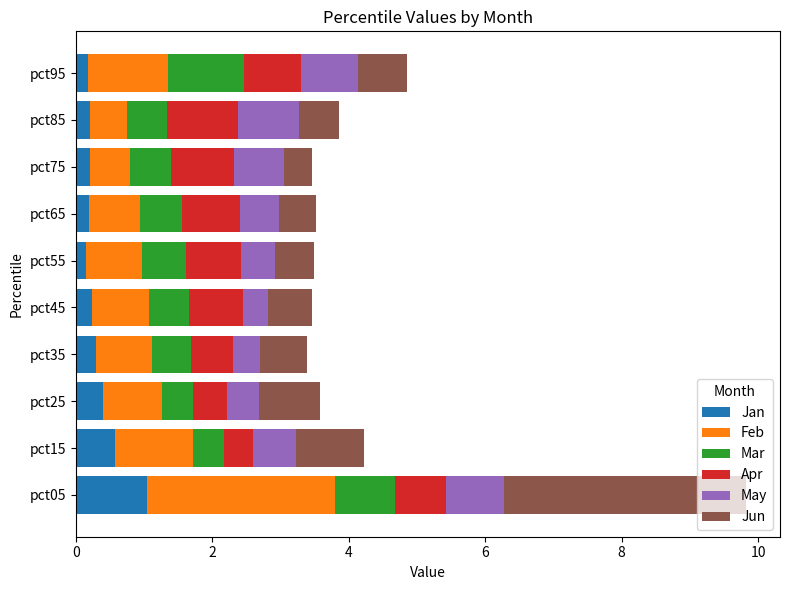

What is the sum of all Jan values?

3.5